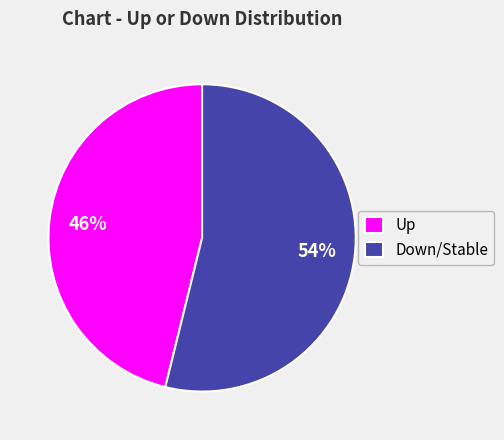

Combined, do Down/Stable and Up account for over 50%?

Yes